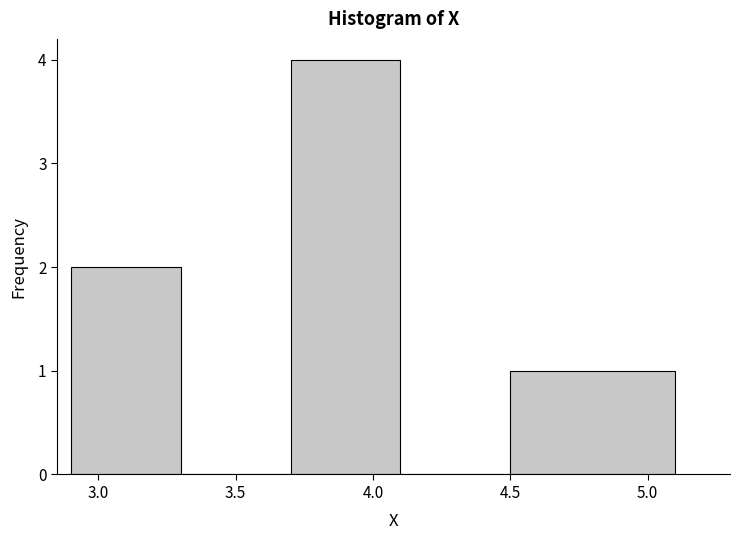

Over which range of the x-axis is the bar tallest?

3.7 to 4.1